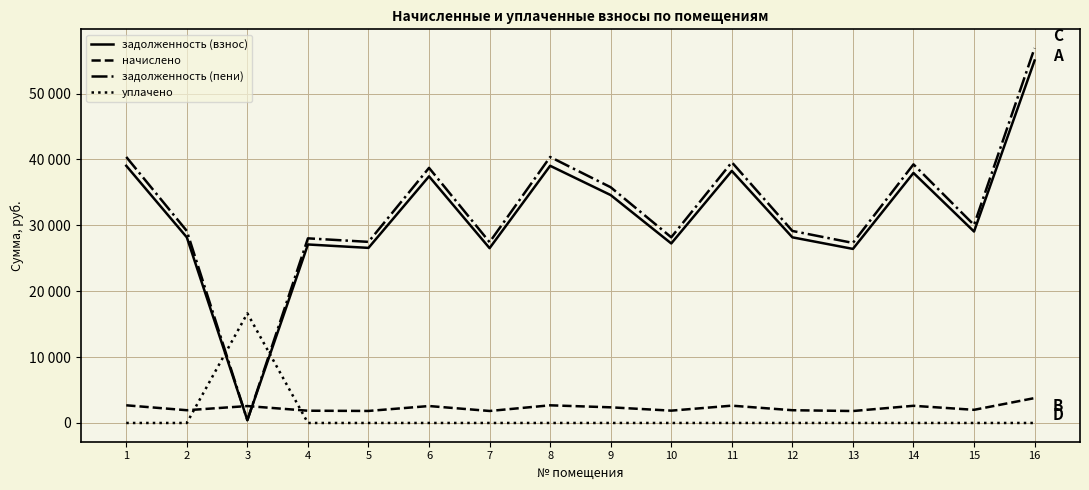

What is the sum of all уплачено values?

16640.9